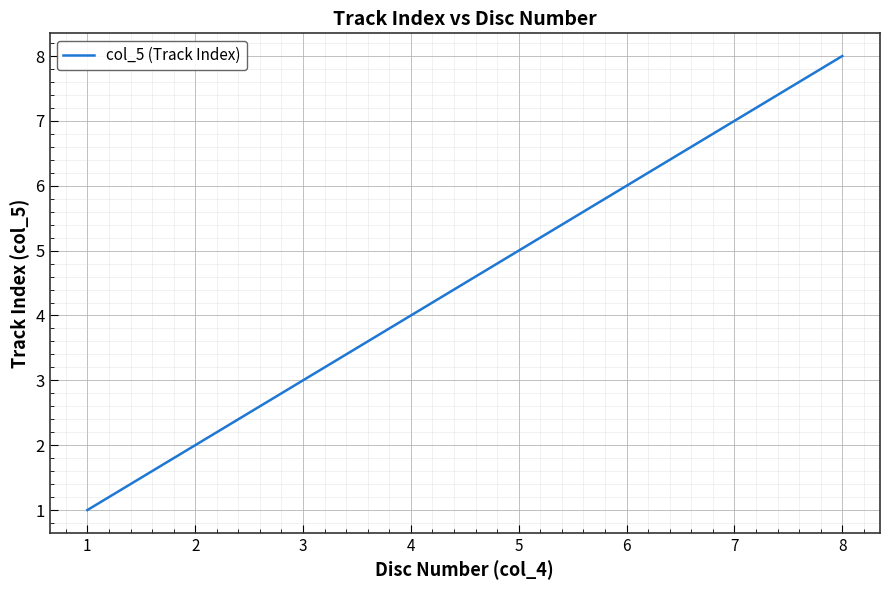

Which label corresponds to the largest value in the chart?

8